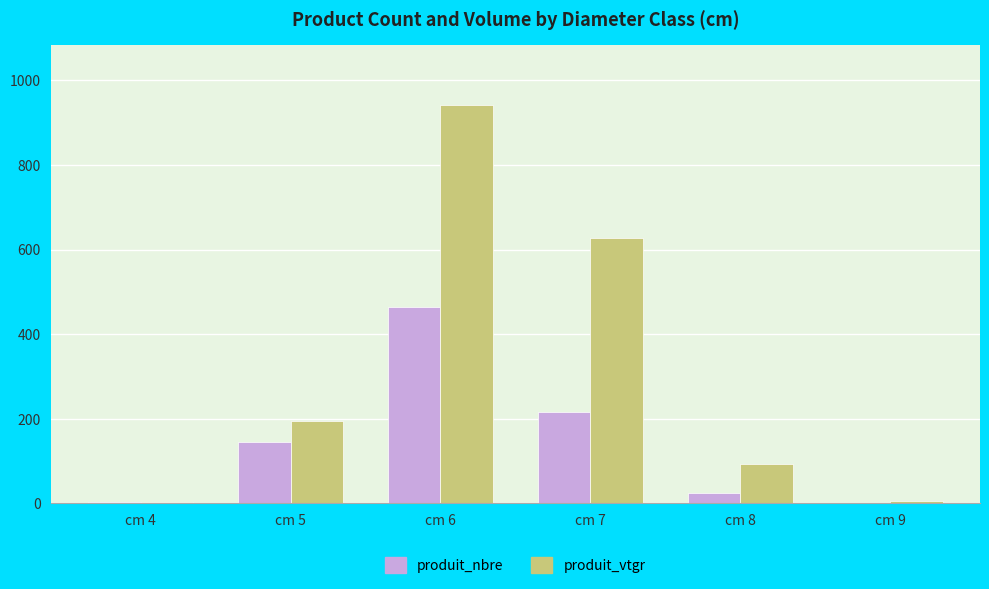

Count the number of categories in the chart.

6